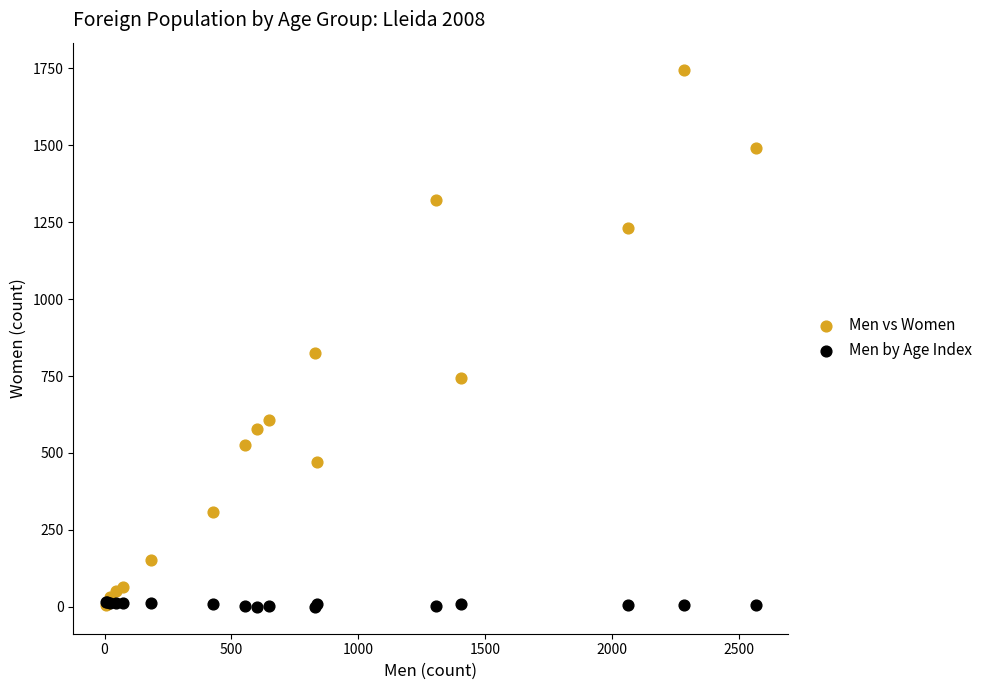

In the Men vs Women series, what Y value is closest to 875?

824